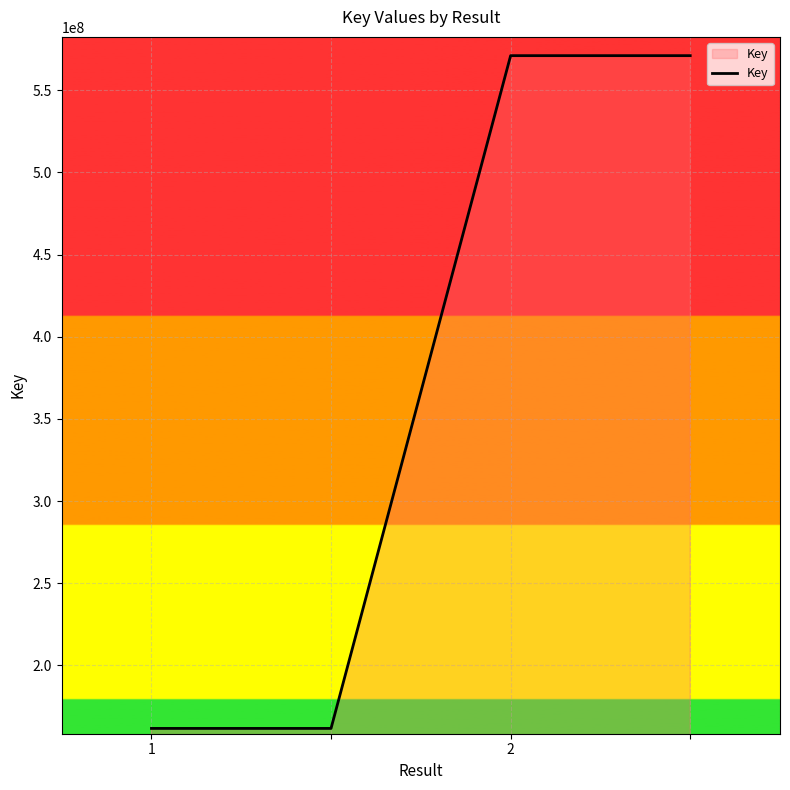

What is the greatest value displayed?

571121997